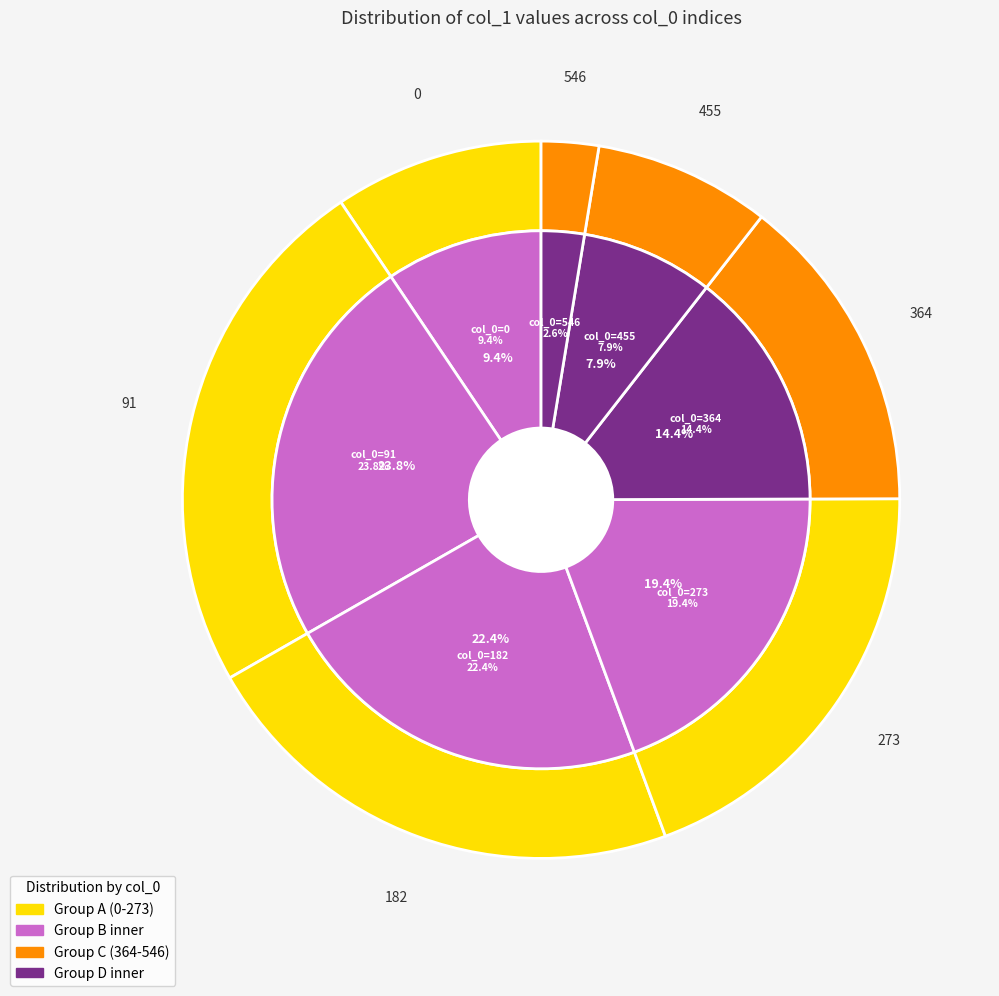

Which slice is the largest?

91